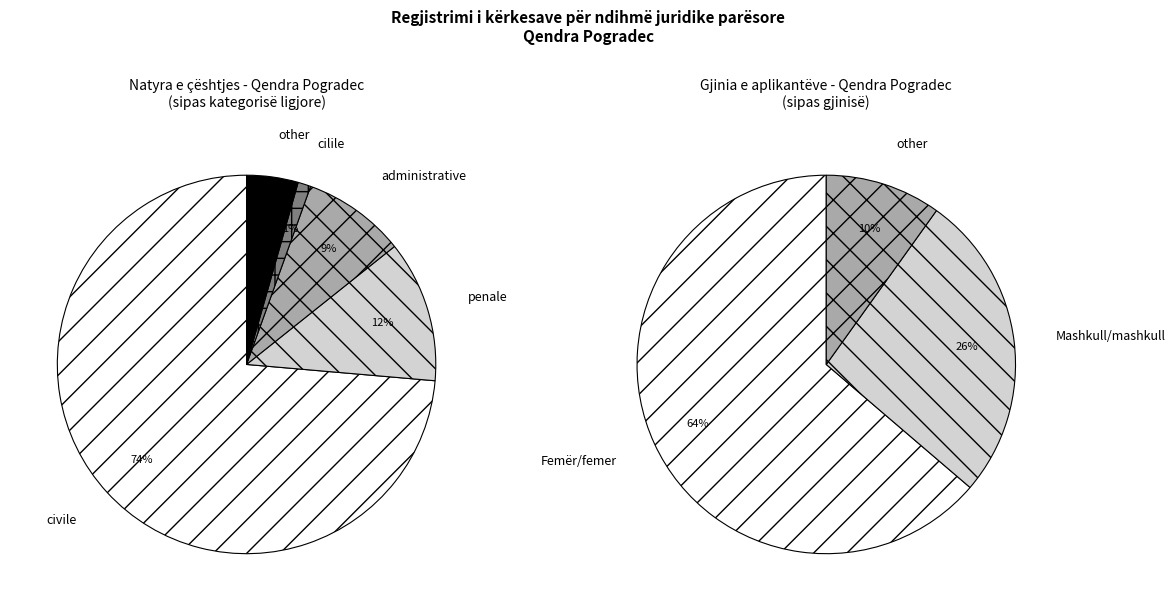

To the nearest percent, what percentage of the pie is penale?

12%